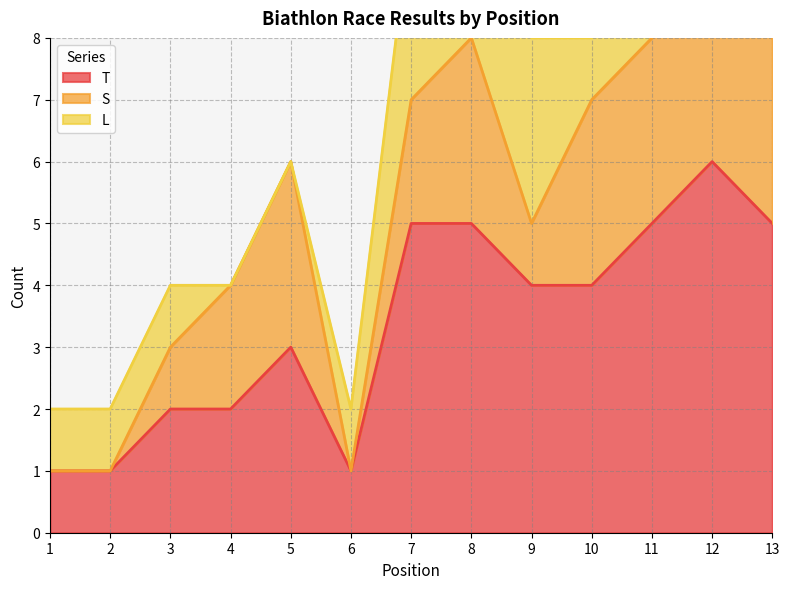

Rank the series by their maximum value, from lowest to highest.

L, S, T